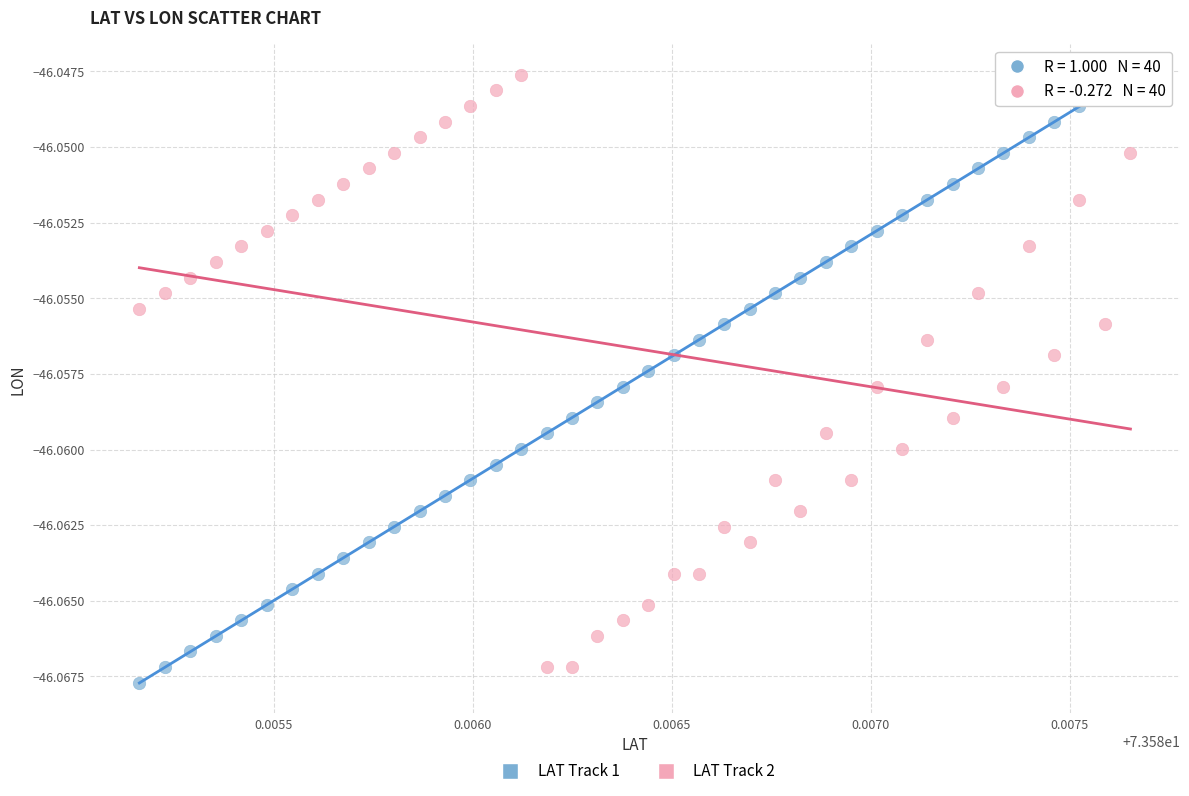

What are all the series names shown in the legend?

LAT Track 1, LAT Track 2